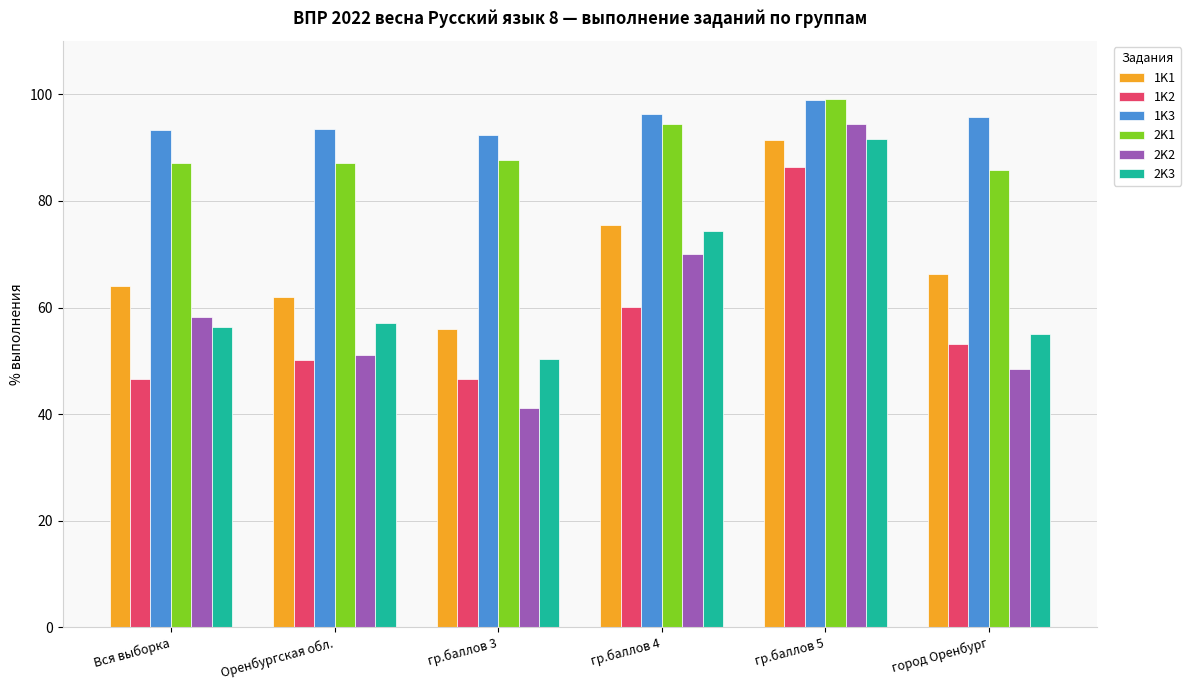

What is the value of the 1K3 bar at the 2nd from the left?

93.5